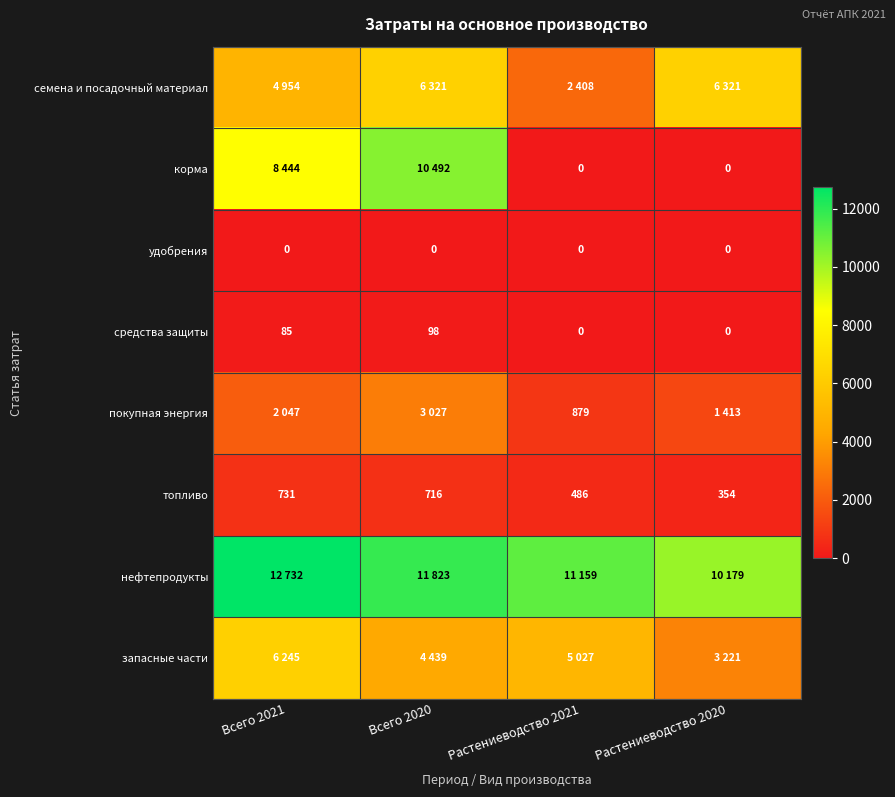

What is the difference between the second highest and minimum values in the топливо series?

362